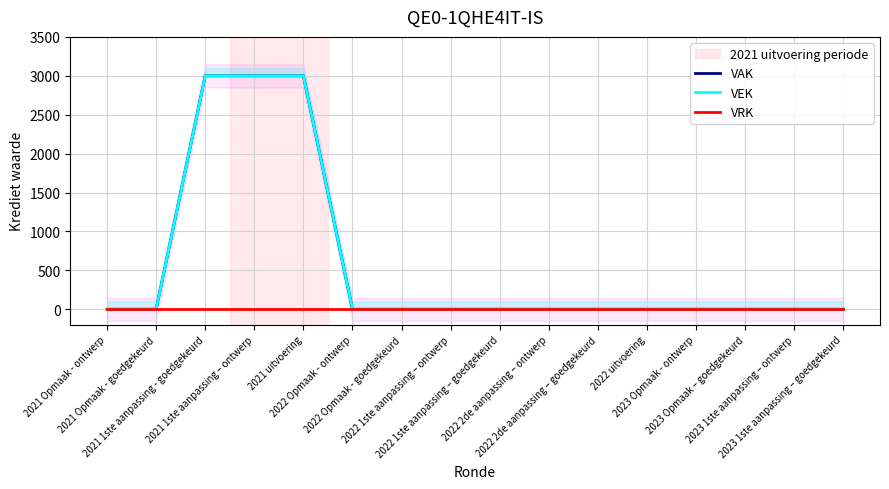

What position from the left is 2022 2de aanpassing – ontwerp?

10